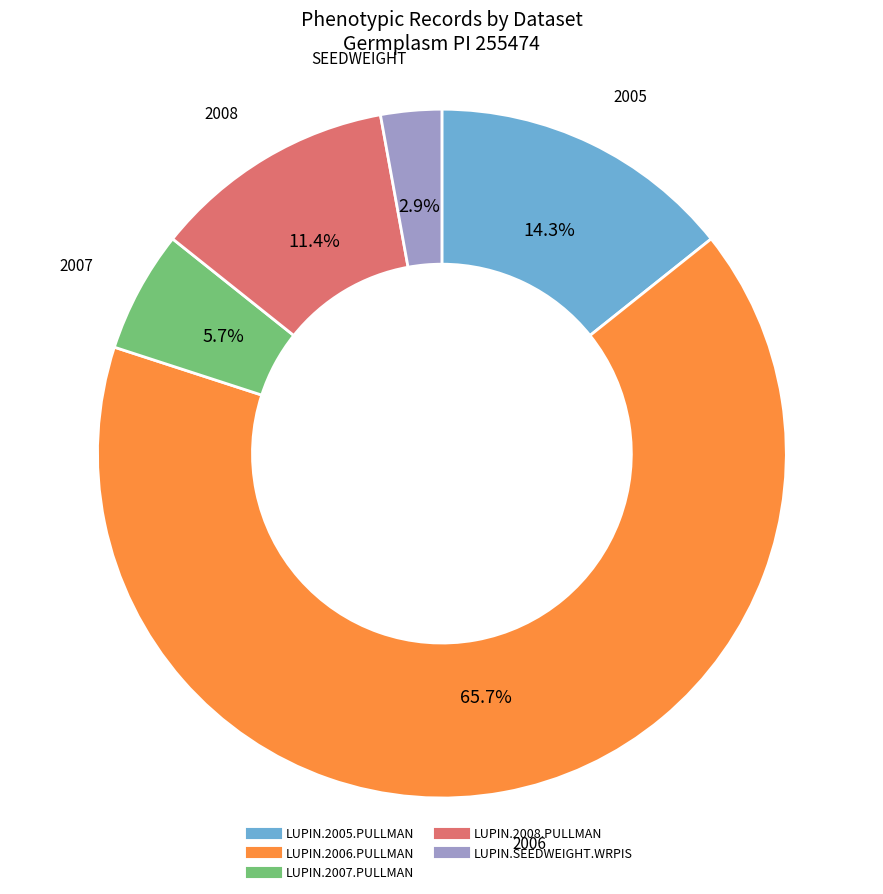

How much of the chart is everything except LUPIN.2006.PULLMAN?

34.3%